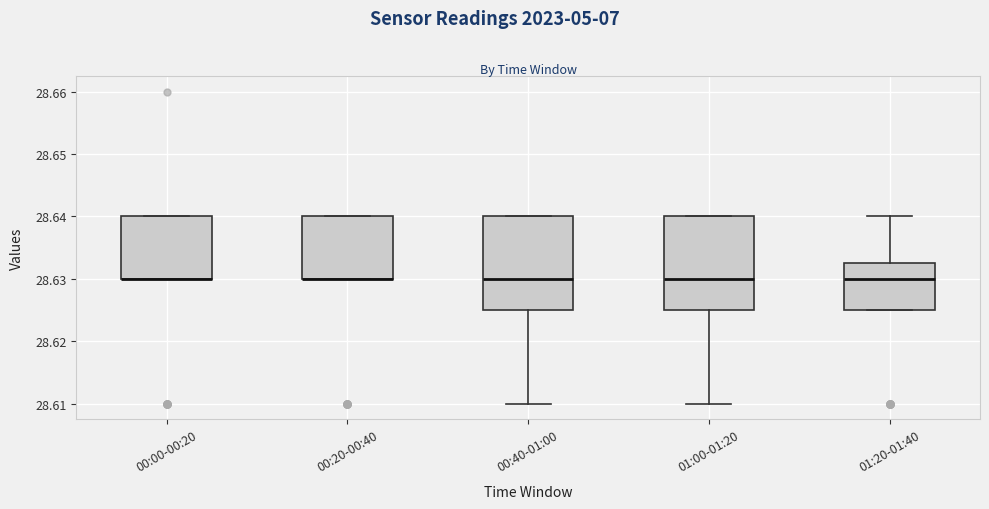

Where does the median line of the box for 00:40-01:00 sit on the y-axis? The values are not printed on the chart, so give them approximately, as read against the axis.

28.630